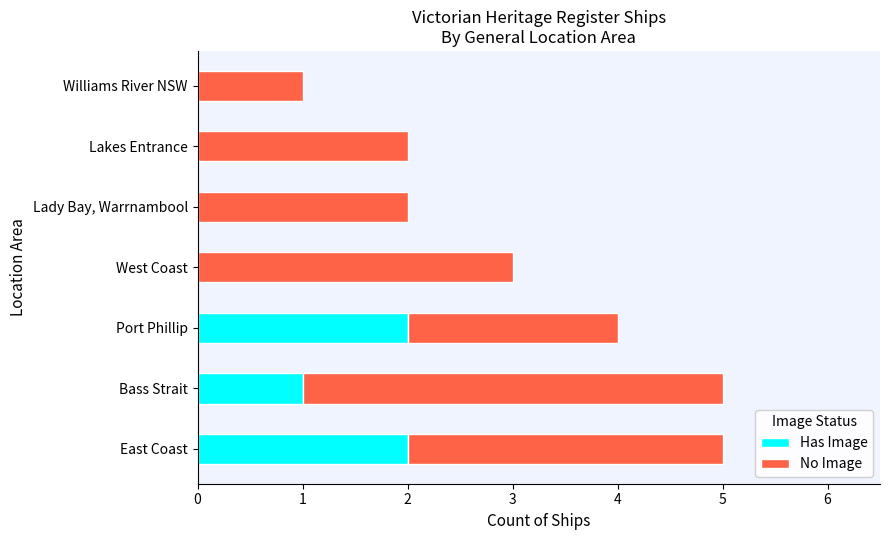

True or false: Has Image has a value of -1 at Lady Bay, Warrnambool.

False